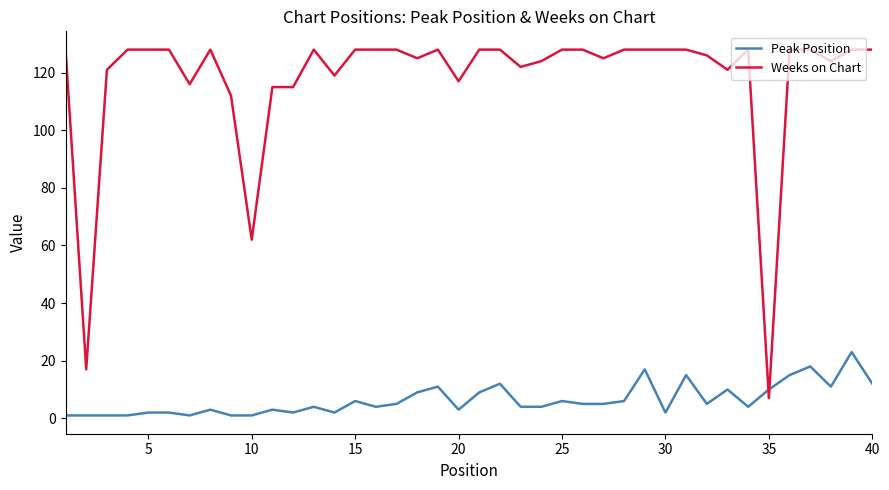

What are all the series names shown in the legend?

Peak Position, Weeks on Chart